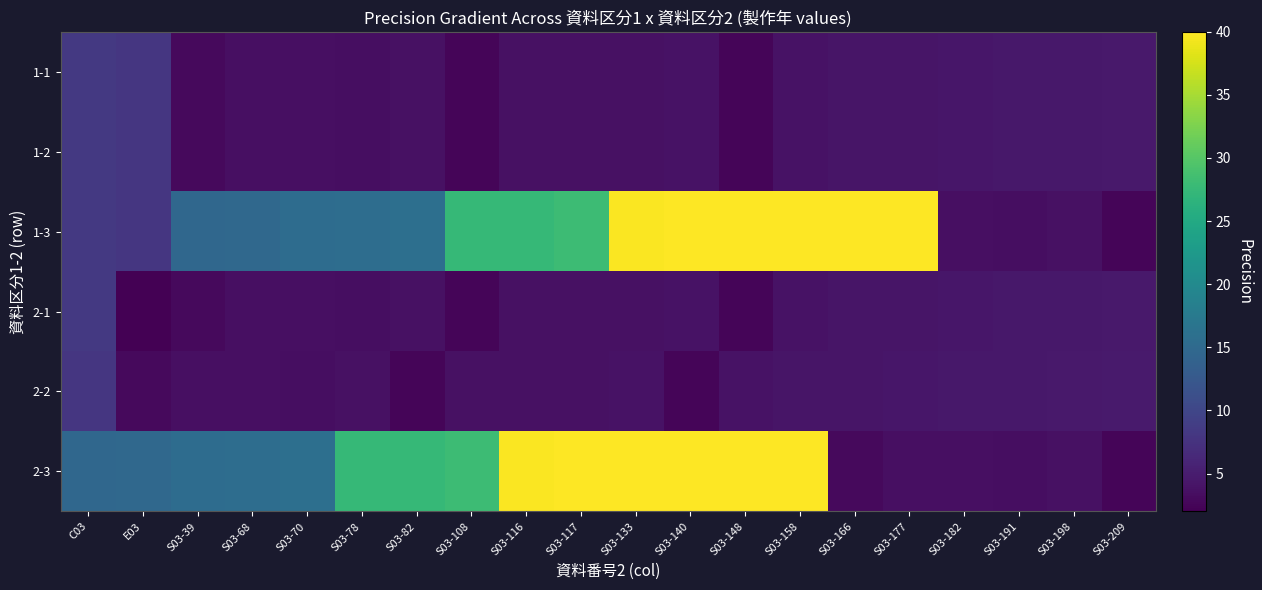

Between S03-82 and S03-116, which series saw the biggest shift?

2-3